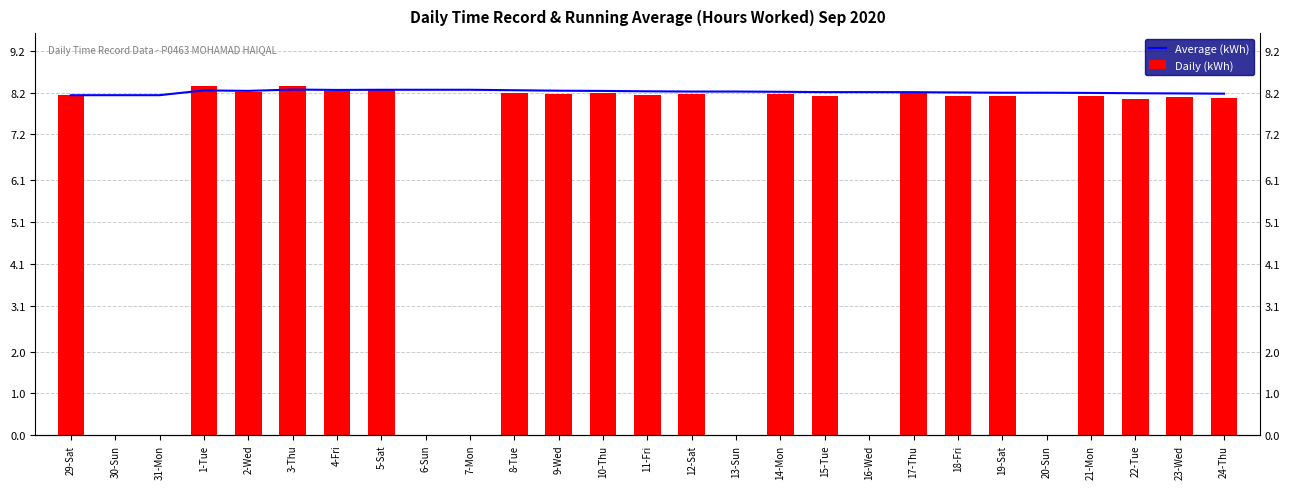

How many groups of bars are there?

27